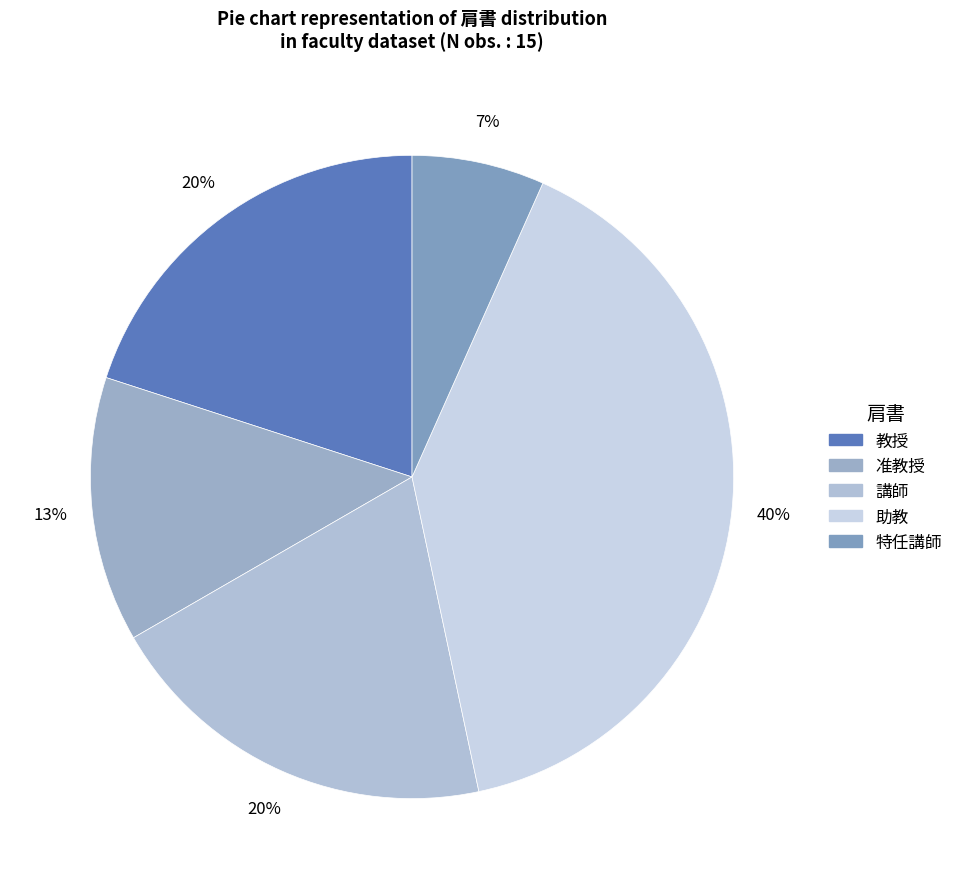

What percentage is the 准教授 slice, to the nearest percent?

13%